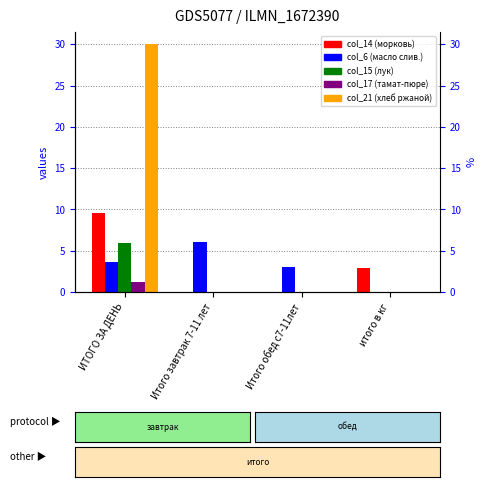

Is the value of col_21 at Итого обед с7-11лет greater than the value of col_6 at Итого обед с7-11лет?

No